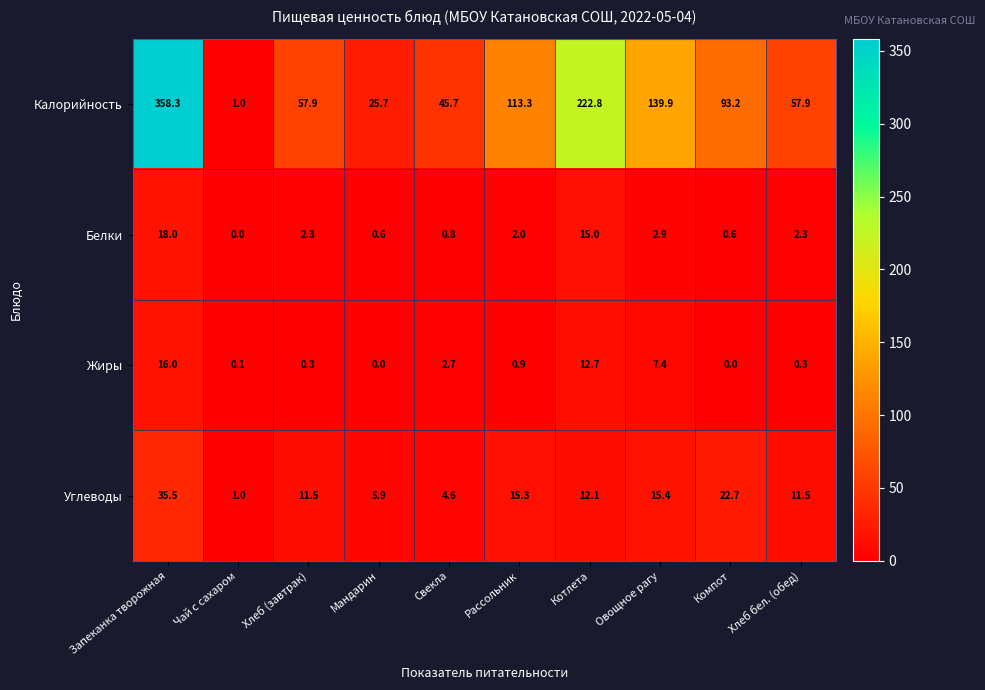

At how many categories does at least one series exceed 216?

2